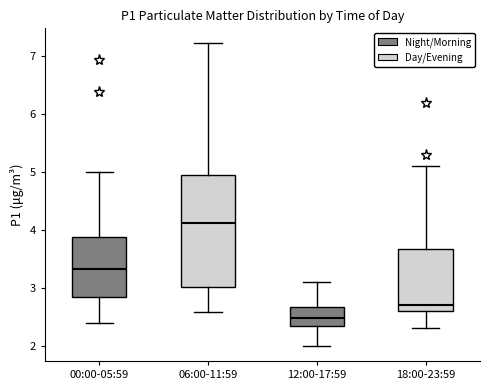

Reading left to right, transcribe this box plot: for each box, give where its median line is, the range the box spans, and where its two whiskers end, as read against the y-axis. The values are not printed on the chart, so give them approximately, as read against the axis.

00:00-05:59: median 3.3, box 2.8 to 3.9, whiskers 2.4 to 5.0
06:00-11:59: median 4.1, box 3.0 to 5.0, whiskers 2.6 to 7.2
12:00-17:59: median 2.5, box 2.4 to 2.7, whiskers 2.0 to 3.1
18:00-23:59: median 2.7, box 2.6 to 3.7, whiskers 2.3 to 5.1